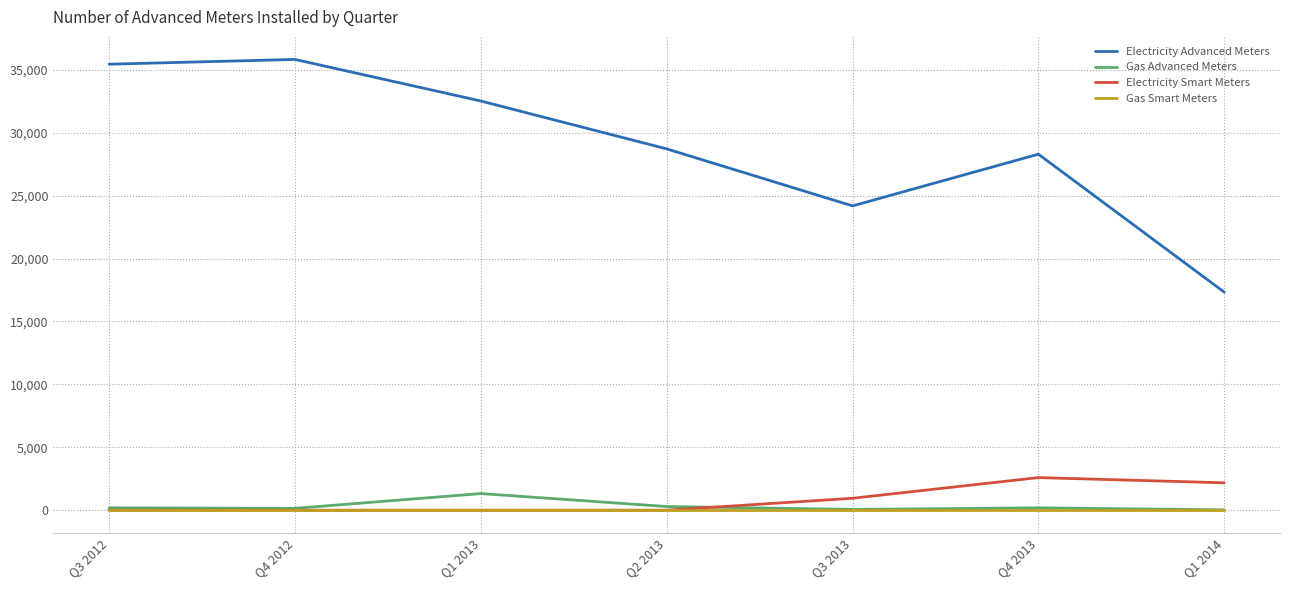

What value does the Electricity Advanced Meters series have at Q4 2012, to the nearest 10?

35830